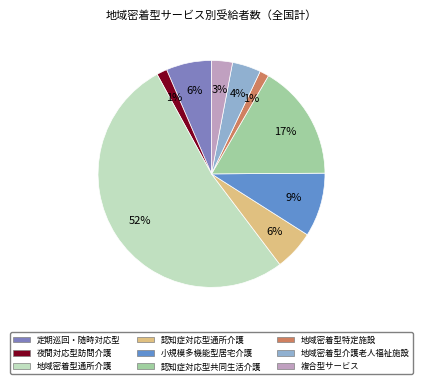

To the nearest percent, what is the difference between the largest and smallest slice percentages?

51%